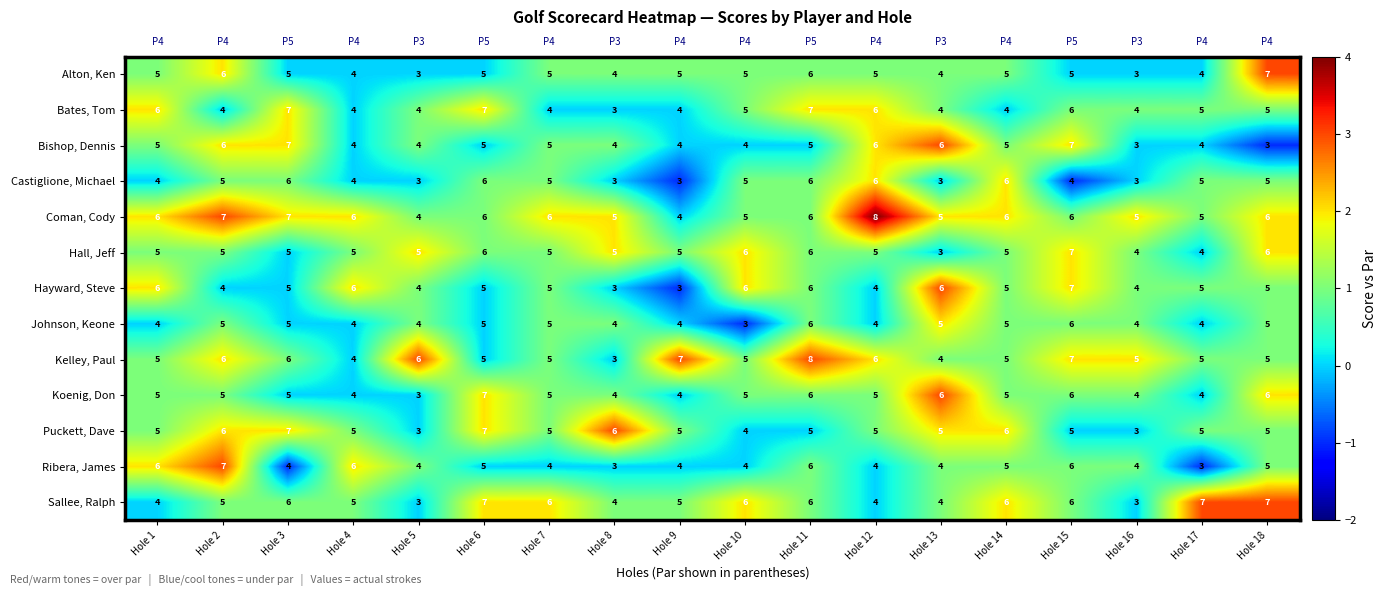

How many values in the Coman, Cody series are below 2?

7